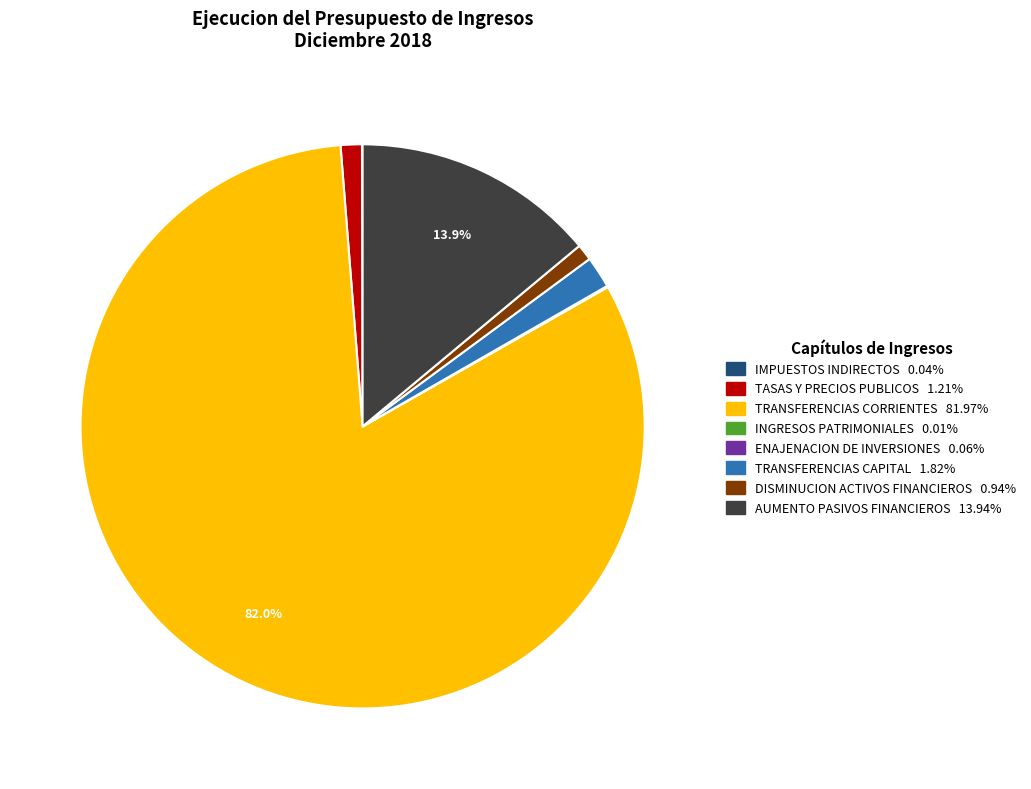

To the nearest percent, what is the difference between the TASAS Y PRECIOS PUBLICOS and TRANSFERENCIAS CAPITAL slice percentages?

1%